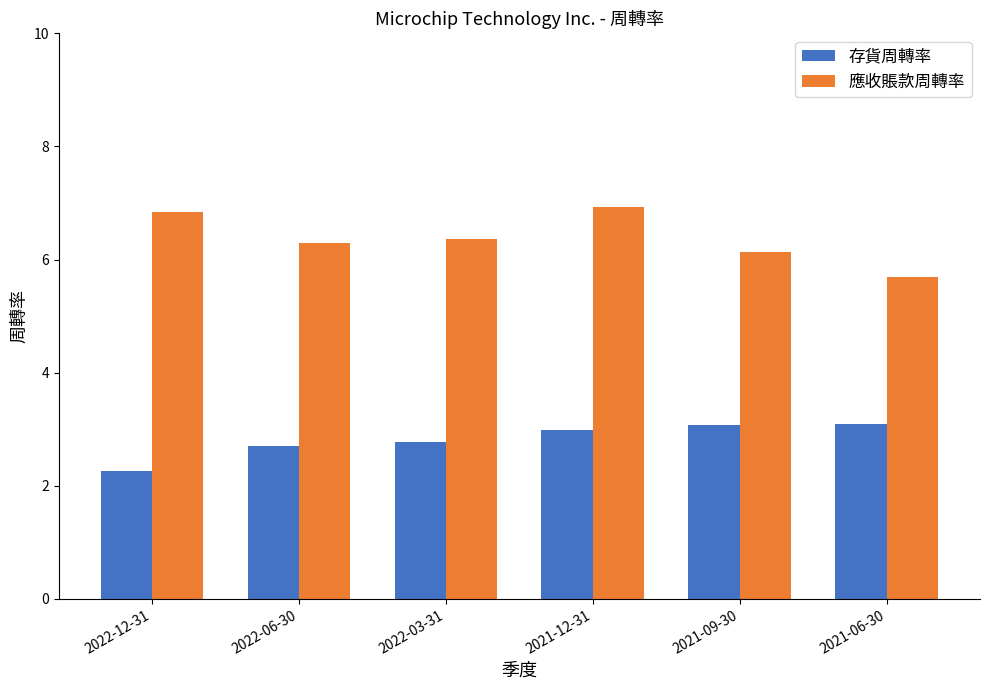

How many categories are shown in the chart?

6